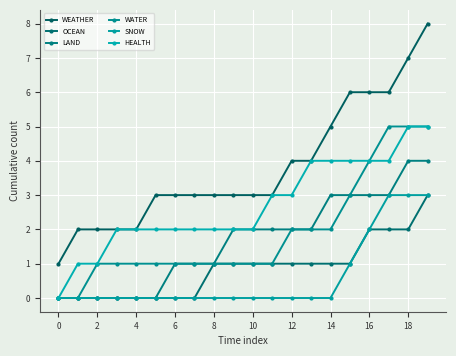

What is the sum of all WATER values?

38